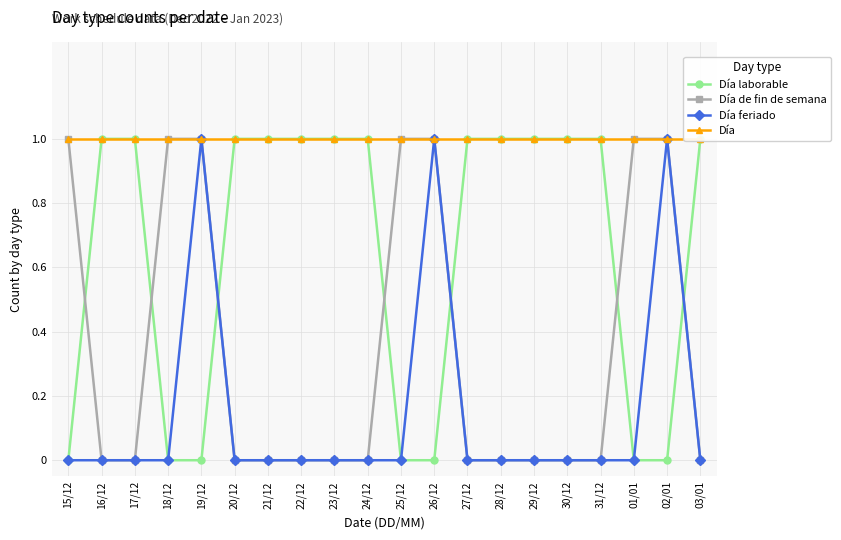

What is the maximum value shown in the chart?

1